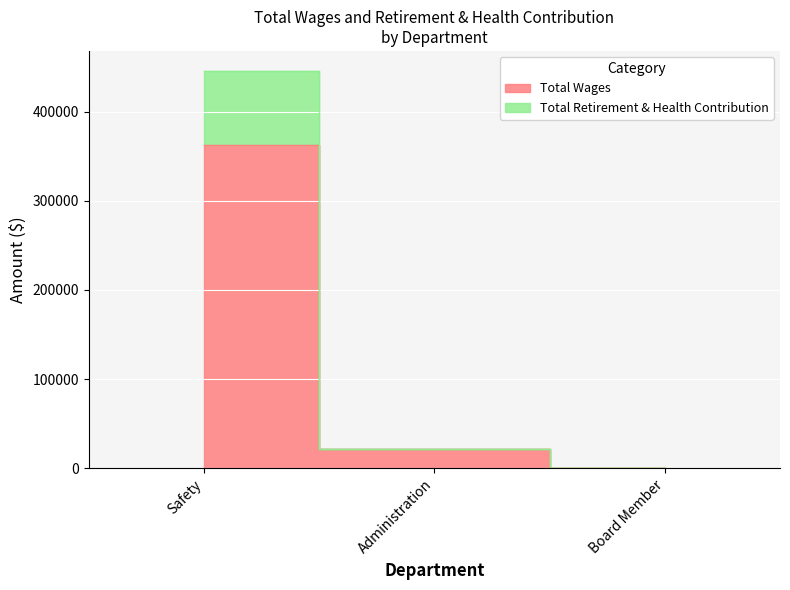

What is the difference between the highest and lowest values at Safety?

82904